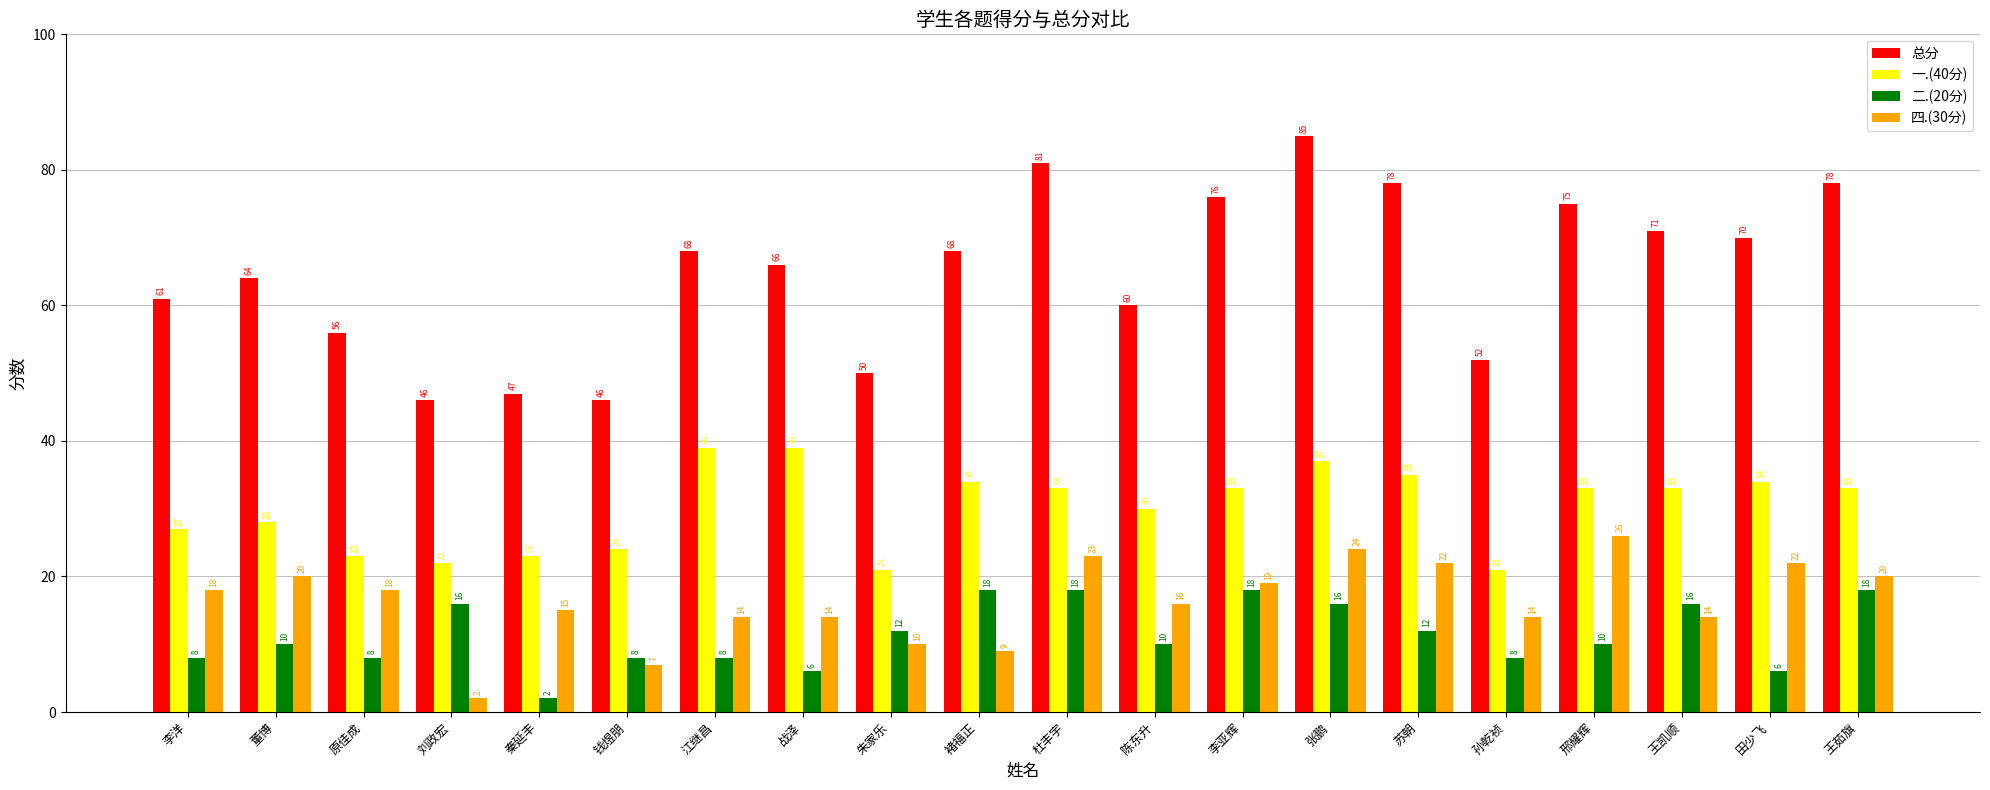

Reading left to right, list all the values displayed in this chart.

总分: 李洋=61	董博=64	原佳成=56	刘政宏=46	秦延丰=47	钱煜朋=46	江继昌=68	战泽=66	朱家乐=50	褚福正=68	杜丰宇=81	陈东升=60	李亚辉=76	张鹏=85	苏朝=78	孙乾祯=52	邢耀辉=75	王凯顺=71	田少飞=70	王茹旗=78
一.(40分): 李洋=27	董博=28	原佳成=23	刘政宏=22	秦延丰=23	钱煜朋=24	江继昌=39	战泽=39	朱家乐=21	褚福正=34	杜丰宇=33	陈东升=30	李亚辉=33	张鹏=37	苏朝=35	孙乾祯=21	邢耀辉=33	王凯顺=33	田少飞=34	王茹旗=33
二.(20分): 李洋=8	董博=10	原佳成=8	刘政宏=16	秦延丰=2	钱煜朋=8	江继昌=8	战泽=6	朱家乐=12	褚福正=18	杜丰宇=18	陈东升=10	李亚辉=18	张鹏=16	苏朝=12	孙乾祯=8	邢耀辉=10	王凯顺=16	田少飞=6	王茹旗=18
四.(30分): 李洋=18	董博=20	原佳成=18	刘政宏=2	秦延丰=15	钱煜朋=7	江继昌=14	战泽=14	朱家乐=10	褚福正=9	杜丰宇=23	陈东升=16	李亚辉=19	张鹏=24	苏朝=22	孙乾祯=14	邢耀辉=26	王凯顺=14	田少飞=22	王茹旗=20